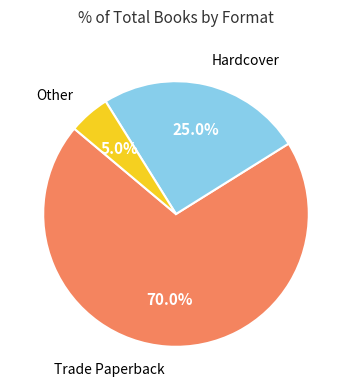

Which category has the biggest portion of the pie?

Trade Paperback